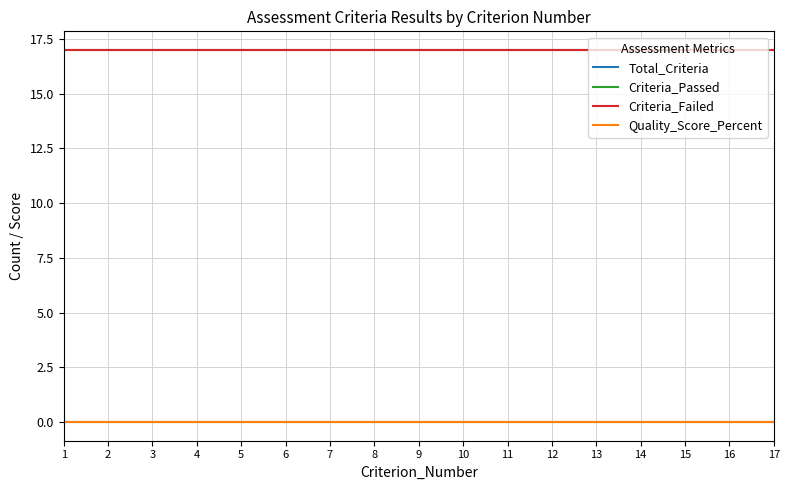

What is the total value across all series at 12?

34